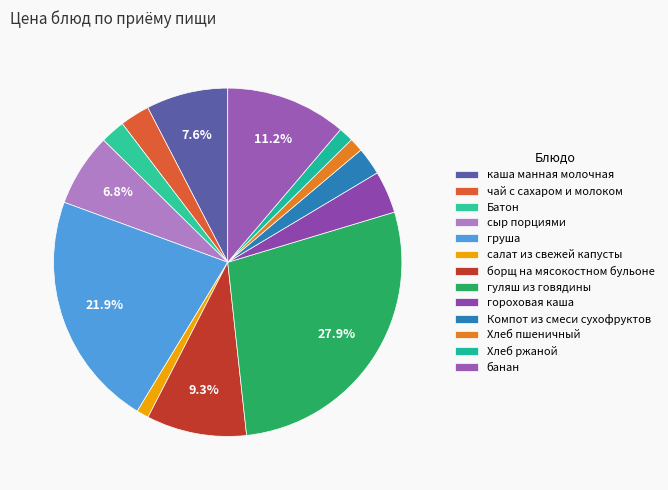

Count the number of slices in the pie.

13